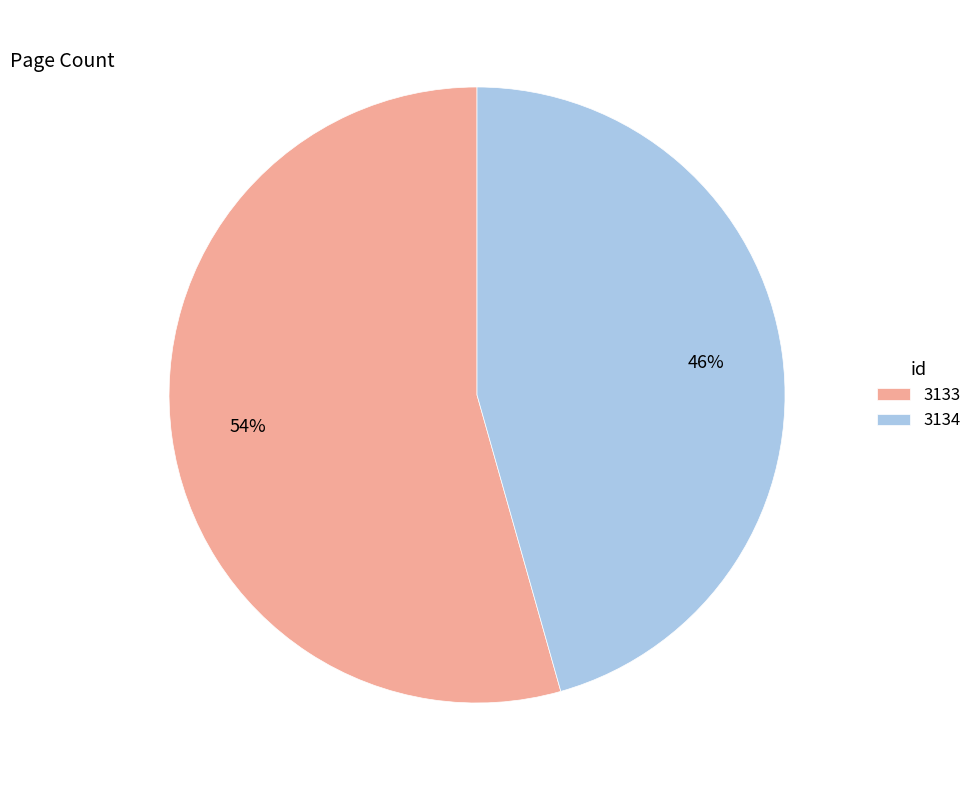

To the nearest percent, what percentage of the pie is 3133?

54%